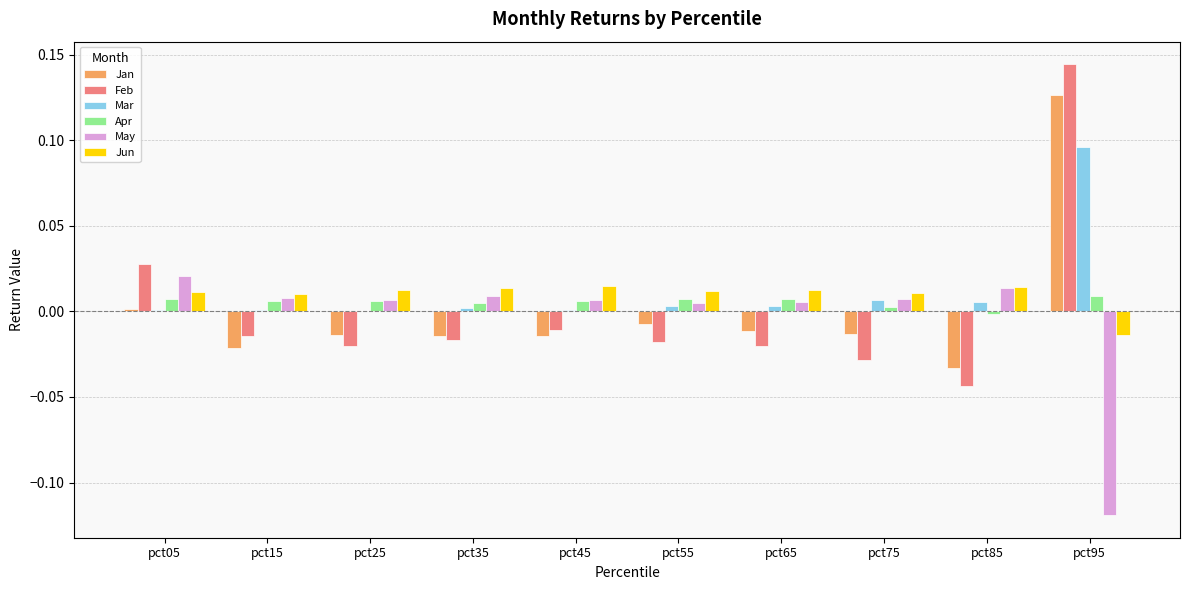

How many data points in Apr are above 0?

9